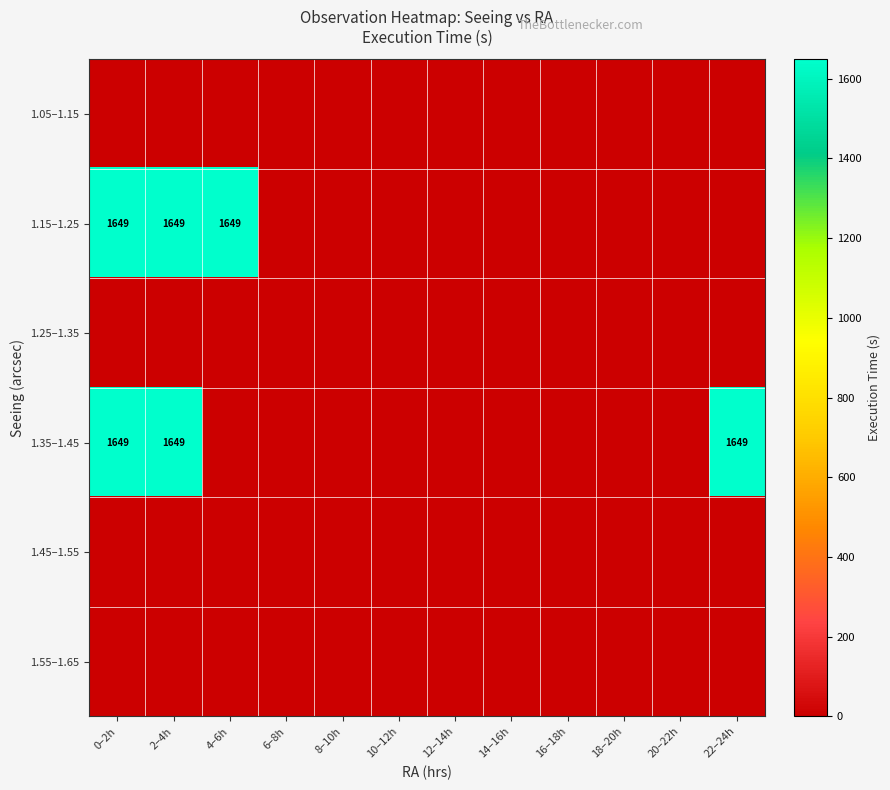

What is the total value across all series at 2–4h?

3298